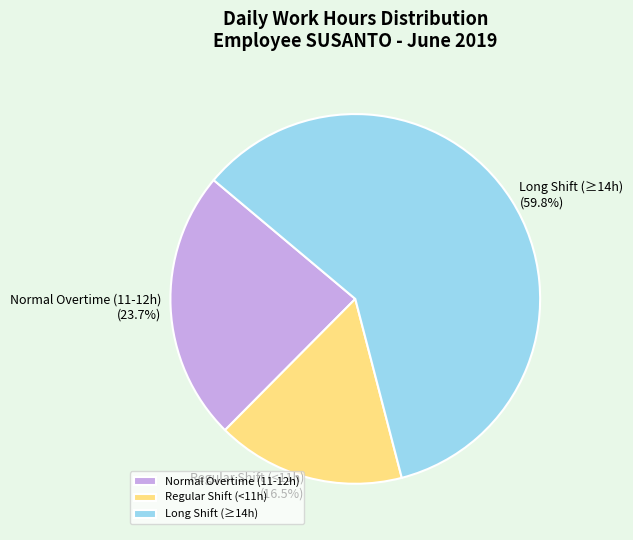

Count the number of slices in the pie.

3